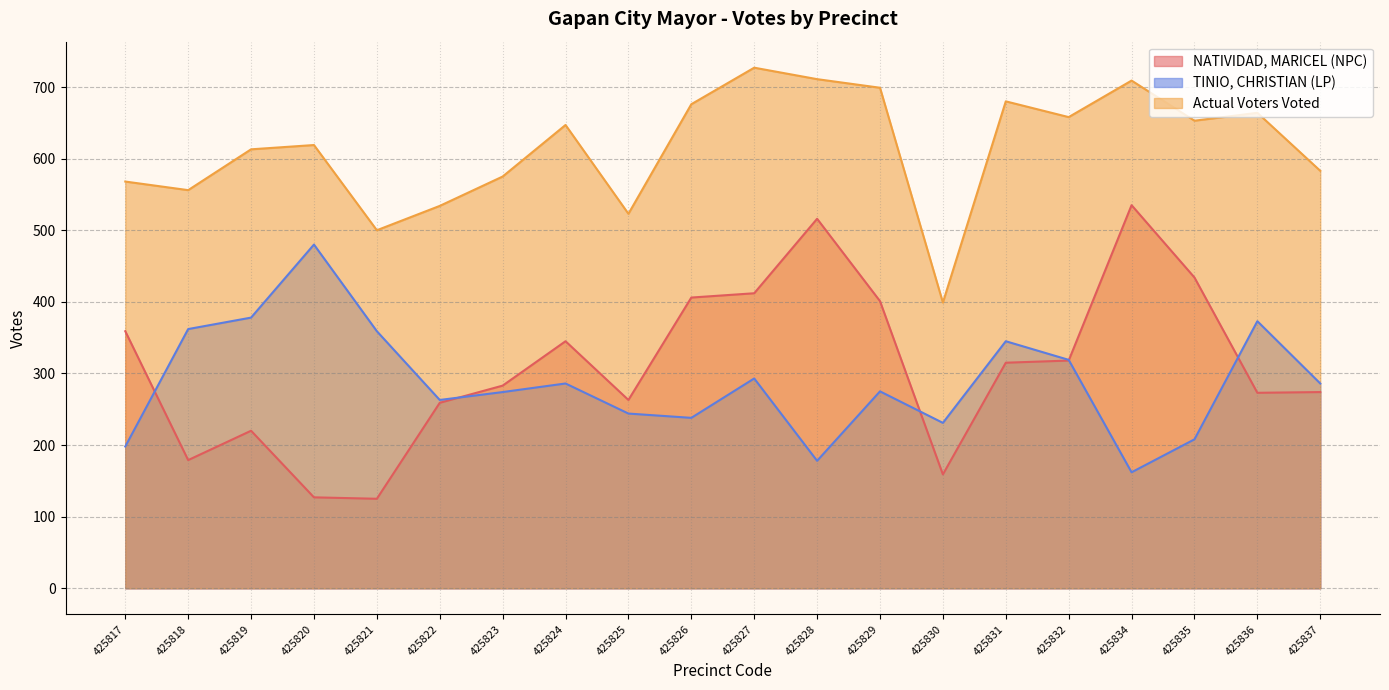

How many data points in Actual Voters Voted are less than 647?

10